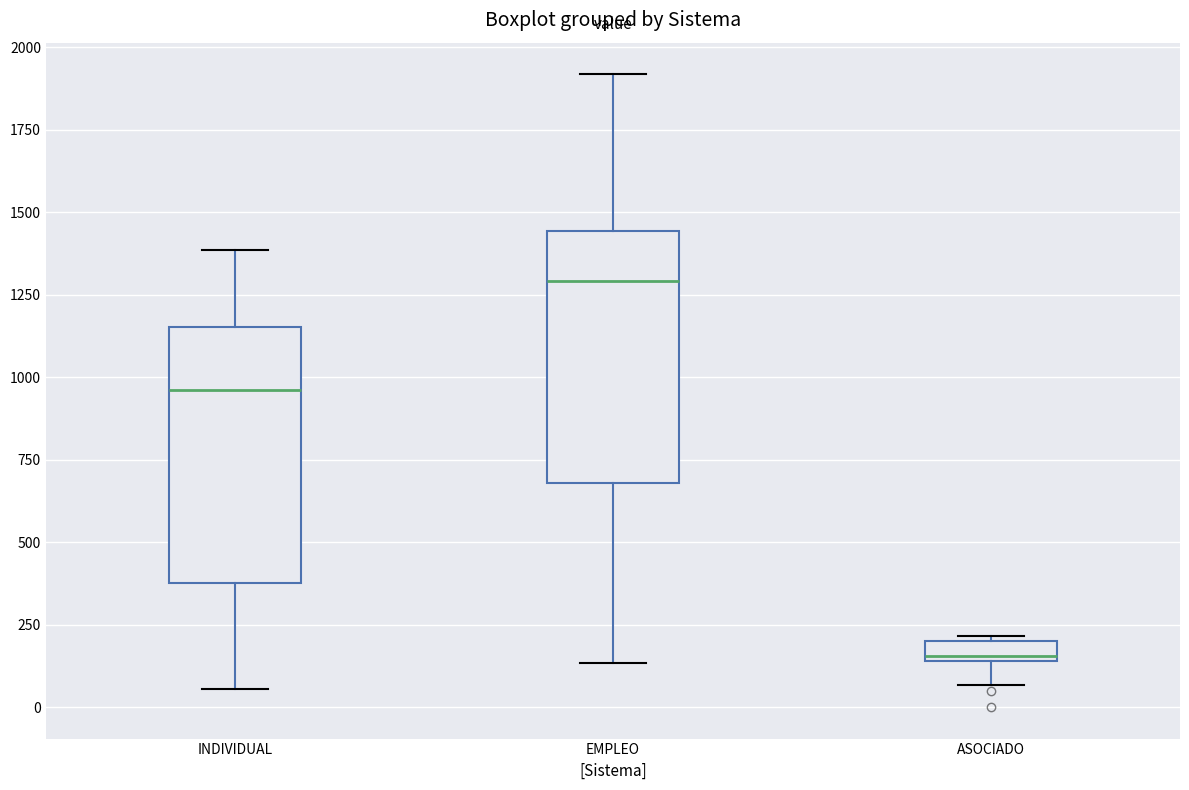

Where does the lower whisker of the box for ASOCIADO end on the y-axis? The values are not printed on the chart, so give them approximately, as read against the axis.

50